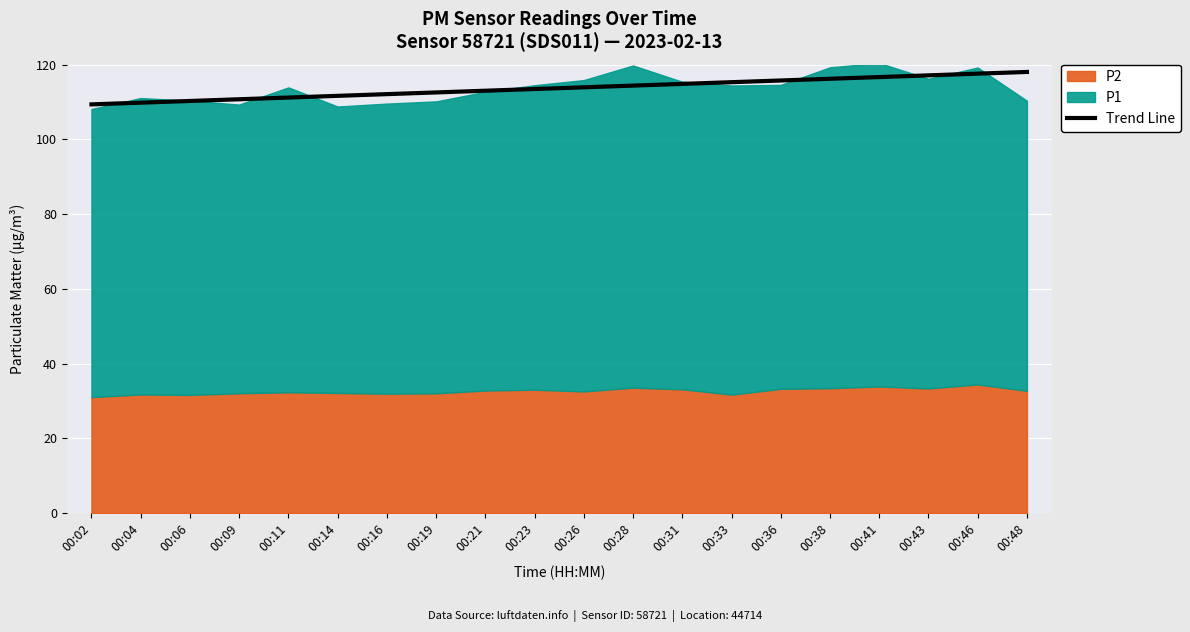

True or false: Trend Line has a value of 78.5 at 00:46.

False